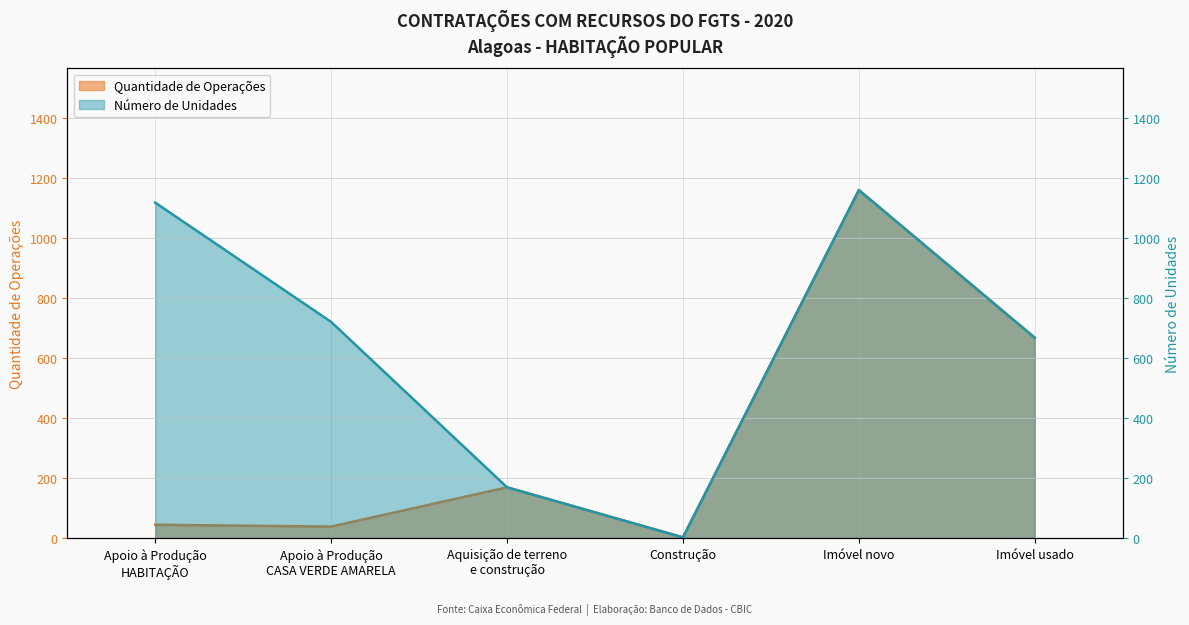

Rank the series at Construção from highest to lowest value.

Quantidade de Operações, Número de Unidades